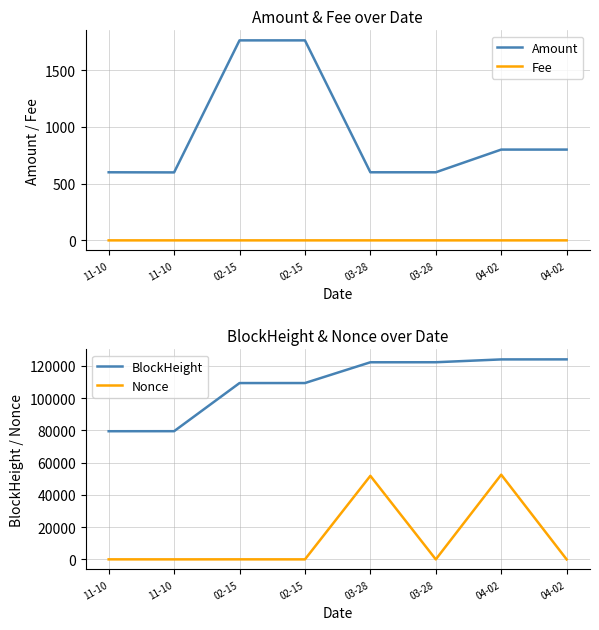

True or false: Fee has more than 0 points higher than both neighbors.

True